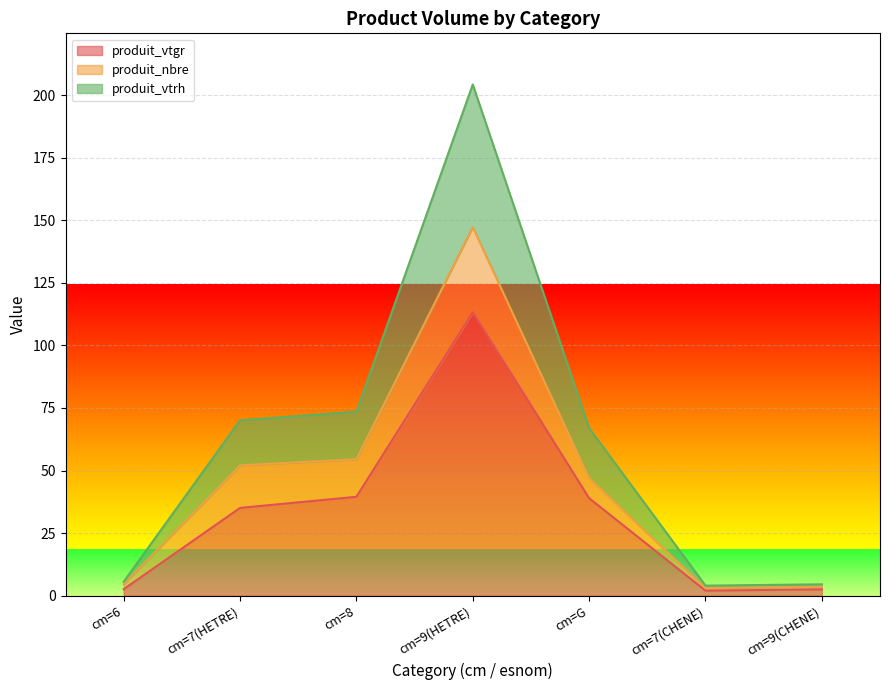

Which series has the largest total across all categories?

produit_vtrh